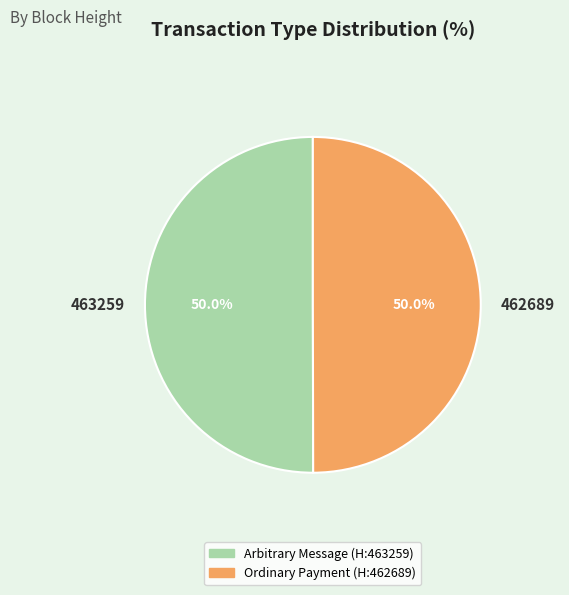

How much of the chart is everything except 463259?

50.0%